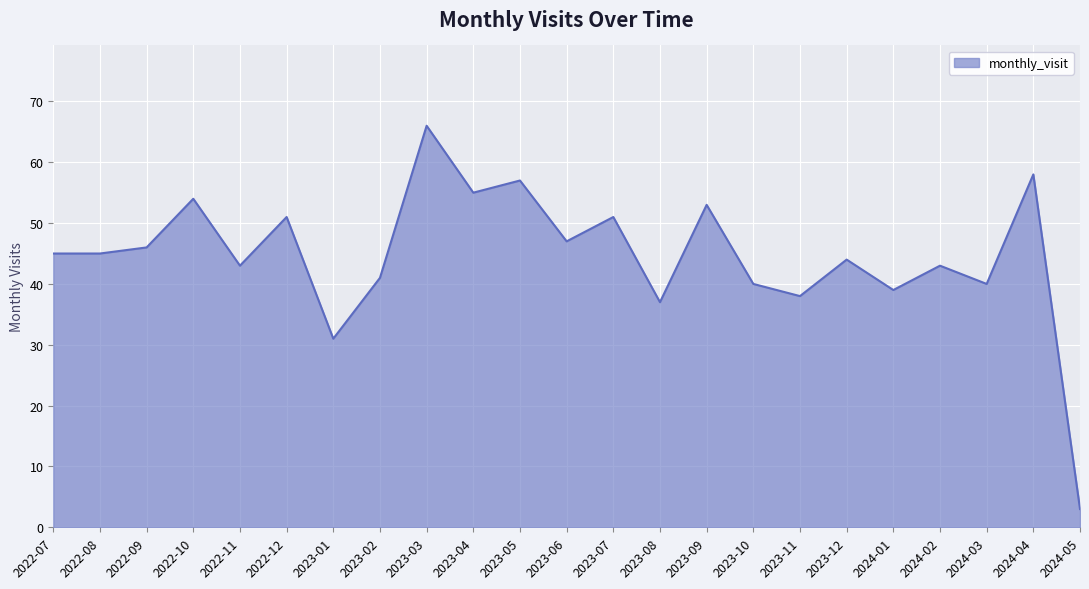

True or false: the data shows 37 at 2023-08.

True